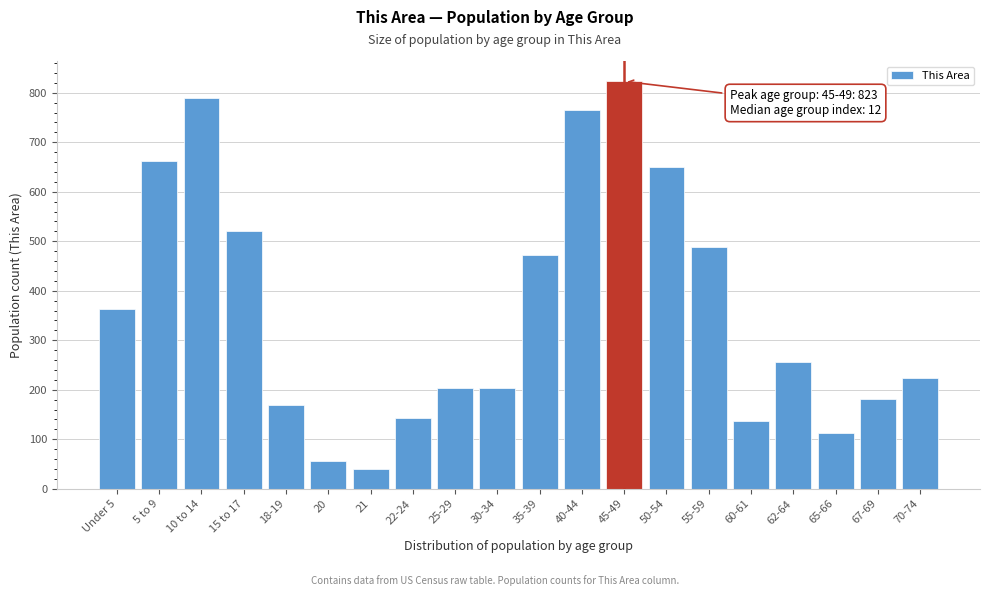

Reading right to left, what are all the values shown in this chart?

70-74=223	67-69=182	65-66=113	62-64=257	60-61=136	55-59=488	50-54=650	45-49=823	40-44=766	35-39=472	30-34=203	25-29=203	22-24=142	21=40	20=57	18-19=169	15 to 17=520	10 to 14=789	5 to 9=662	Under 5=363